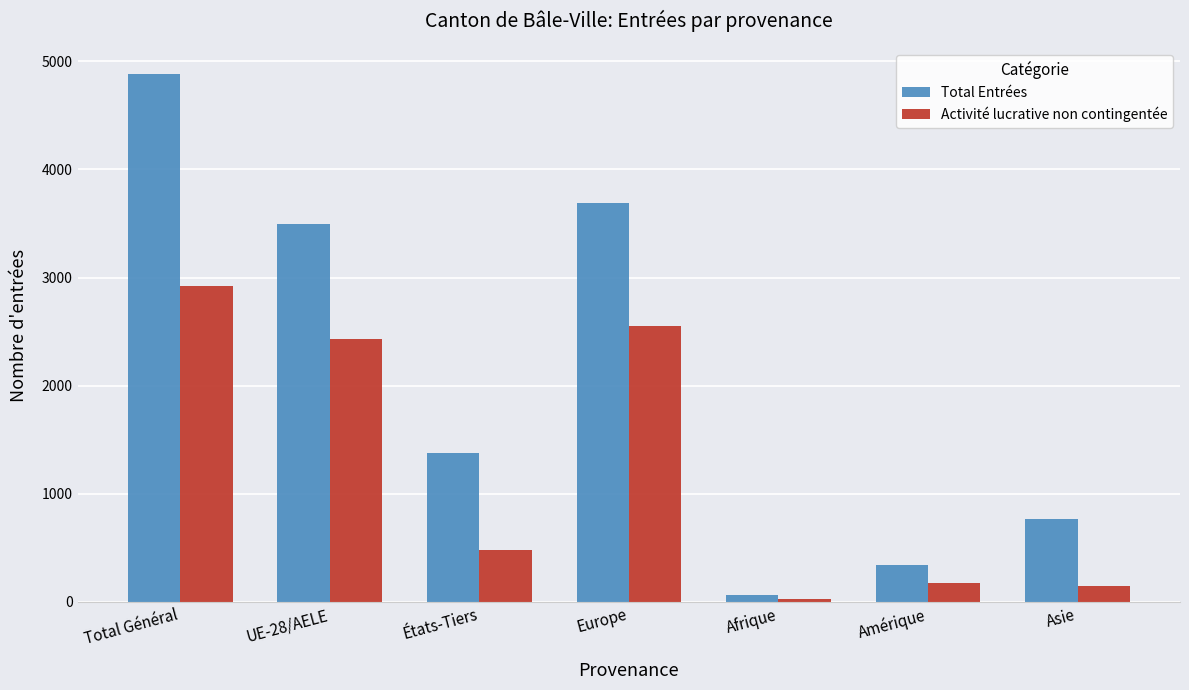

What is the difference between the highest and lowest values at Total Général?

1960